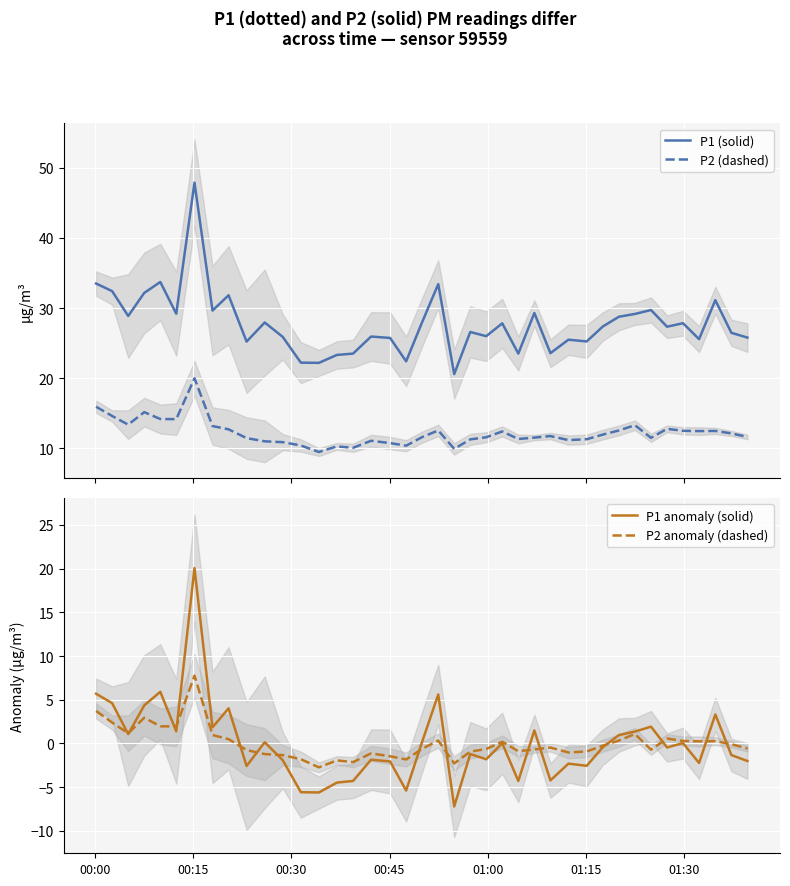

True or false: P1 (solid) and P2 (dashed) intersect in this chart.

False